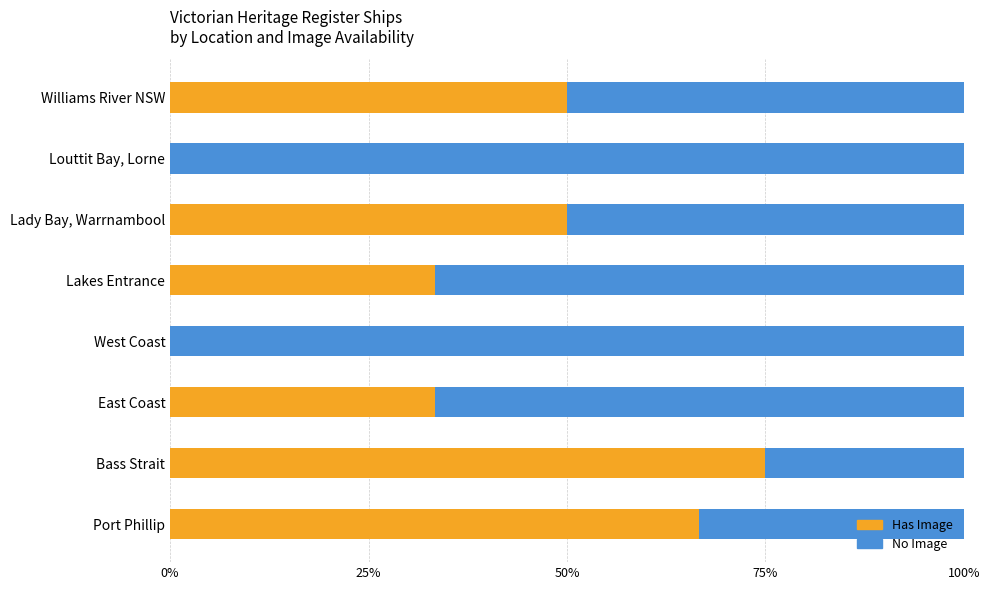

How many series are shown in this chart?

2